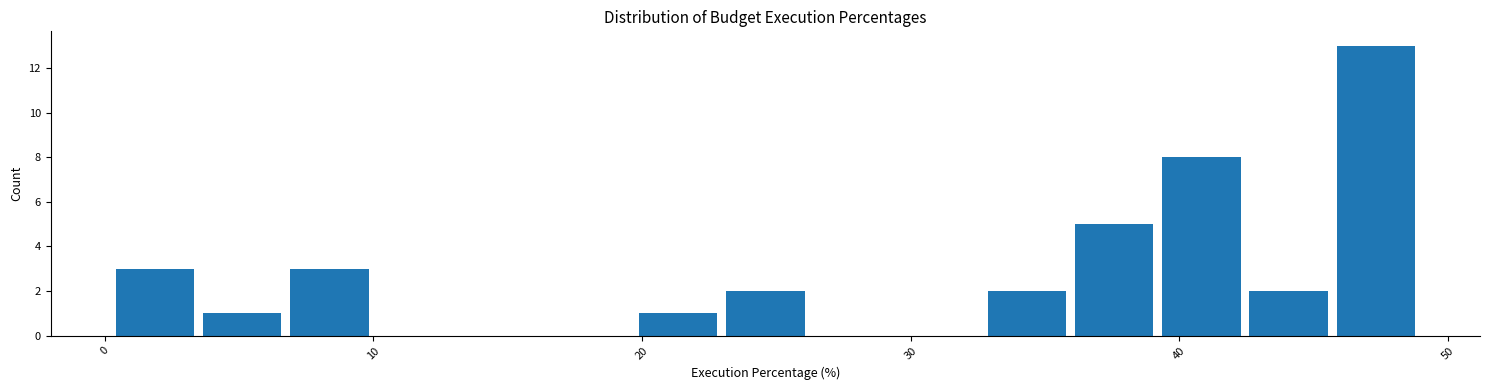

Around what value on the x-axis is the tallest bar? Give the approximate position of its centre, as read against the axis.

47